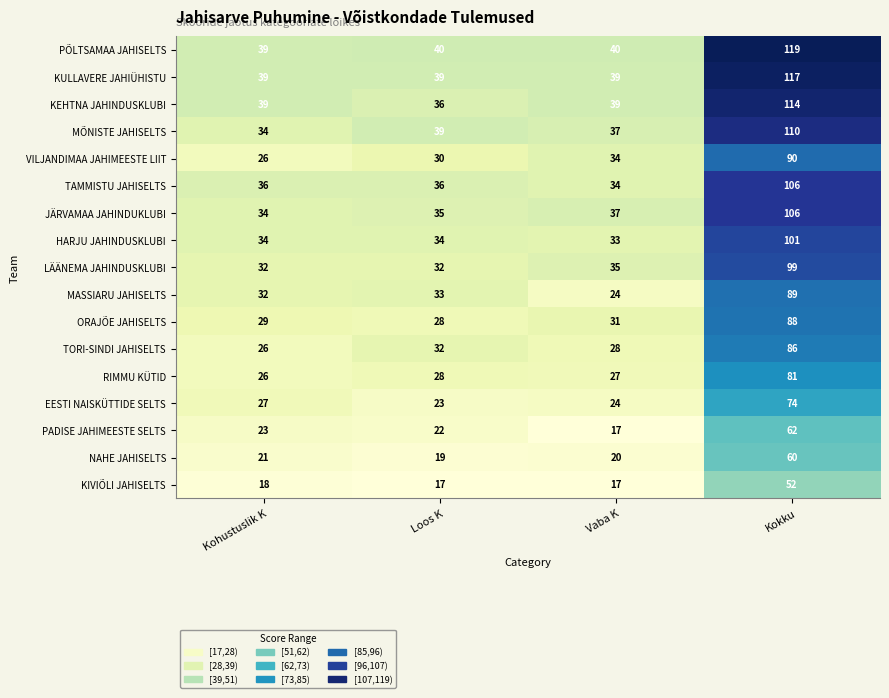

List the labels in order of ORAJÕE JAHISELTS value, largest first.

Kokku, Vaba K, Kohustuslik K, Loos K